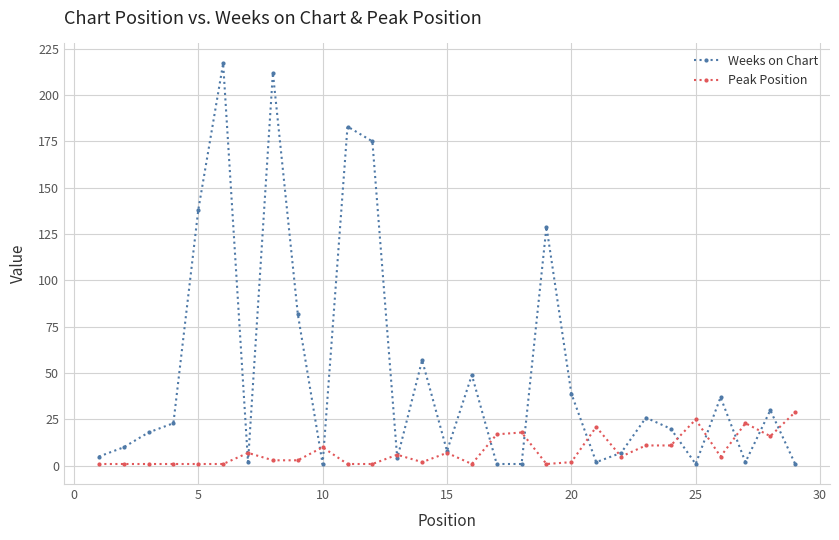

List the series in order of their overall mean, highest first.

Weeks on Chart, Peak Position